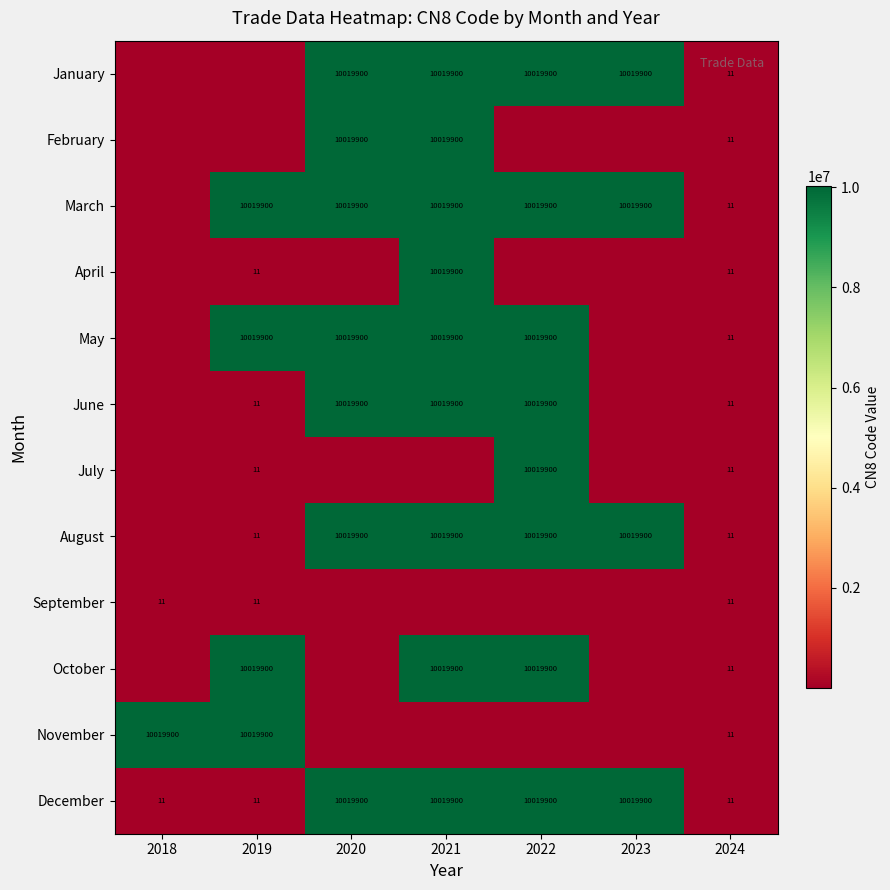

What is the difference between the highest and lowest values at 2020?

10019900